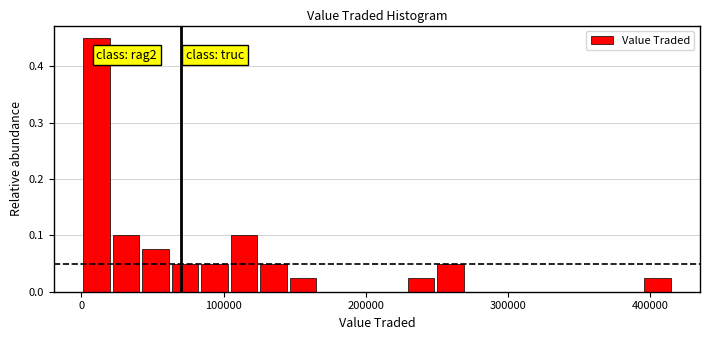

Around what value on the x-axis is the tallest bar? Give the approximate position of its centre, as read against the axis.

10000